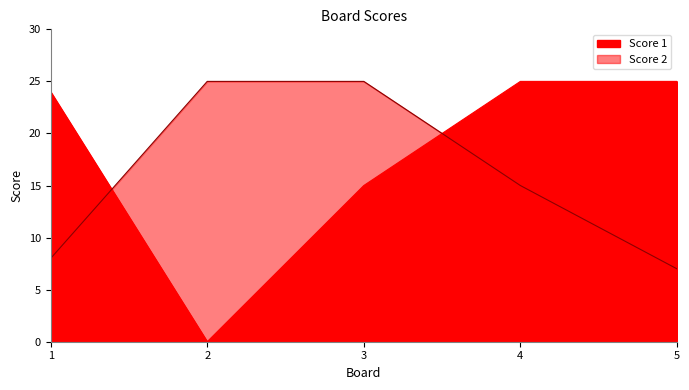

After their last crossing, which series has the higher values: Score 1 or Score 2?

Score 1